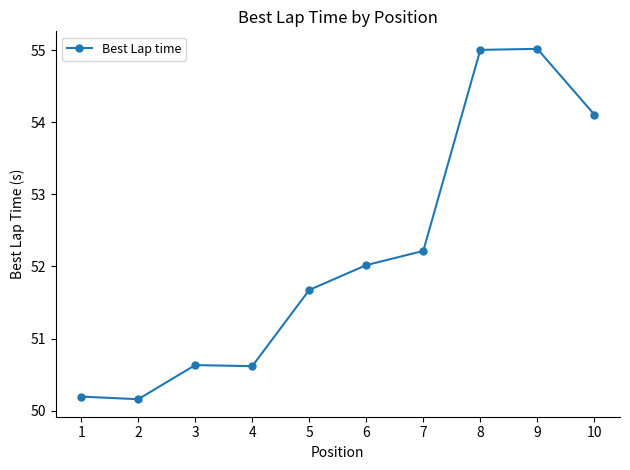

How many data points does each series have?

10